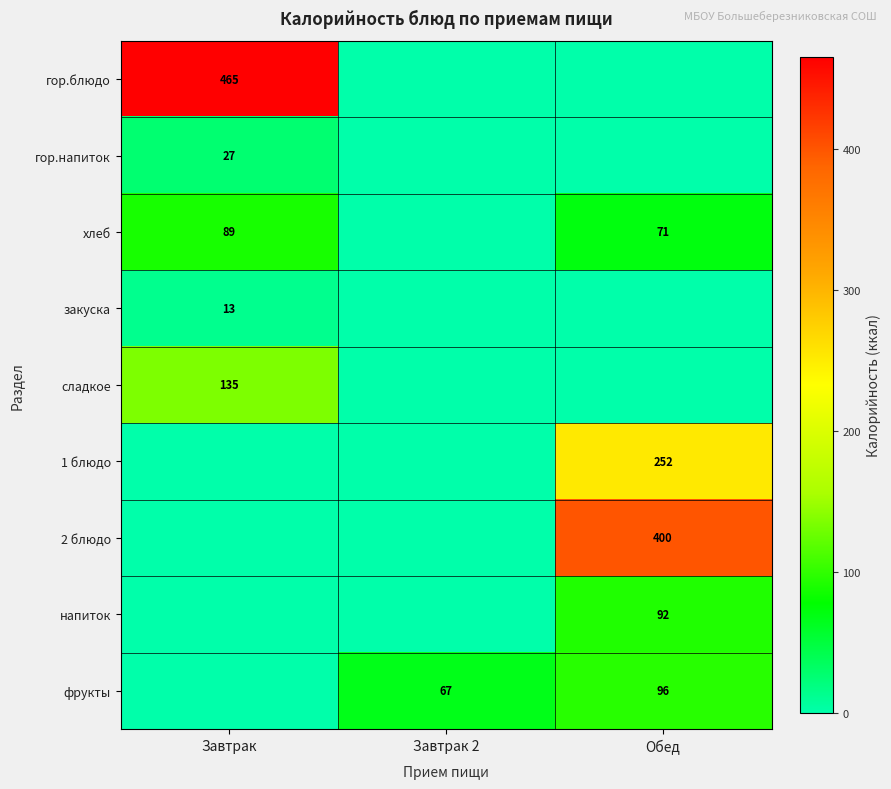

The value of фрукты at Обед is 96. True or false?

True